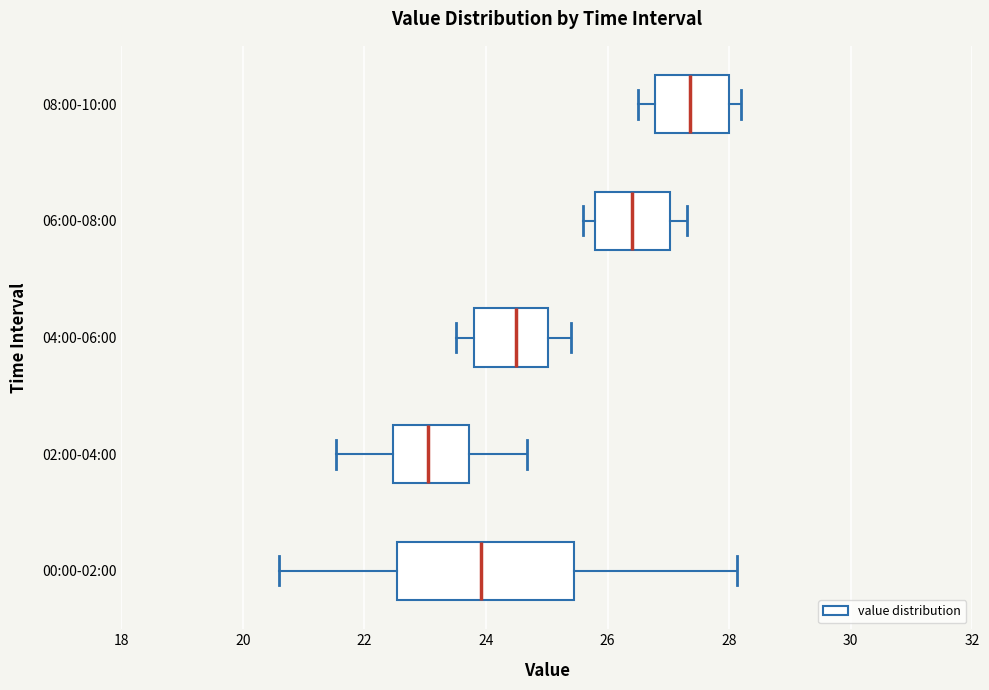

Reading bottom to top, transcribe this box plot: for each box, give where its median line is, the range the box spans, and where its two whiskers end, as read against the x-axis. The values are not printed on the chart, so give them approximately, as read against the axis.

00:00-02:00: median 24.0, box 22.6 to 25.4, whiskers 20.6 to 28.2
02:00-04:00: median 23.0, box 22.4 to 23.8, whiskers 21.6 to 24.6
04:00-06:00: median 24.6, box 23.8 to 25.0, whiskers 23.6 to 25.4
06:00-08:00: median 26.4, box 25.8 to 27.0, whiskers 25.6 to 27.4
08:00-10:00: median 27.4, box 26.8 to 28.0, whiskers 26.6 to 28.2